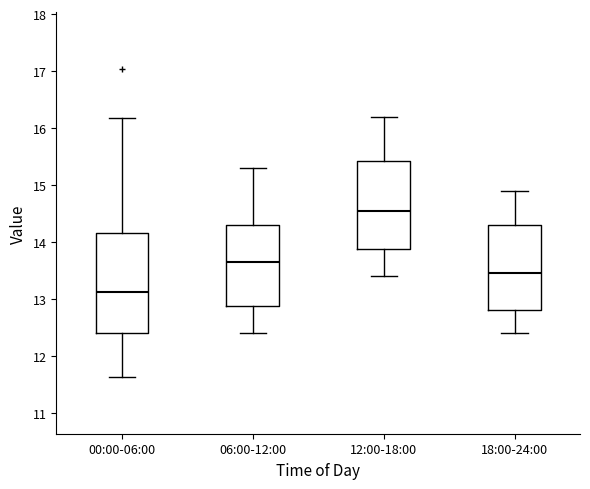

Which box is the tallest, from its lower edge to its upper edge?

00:00-06:00